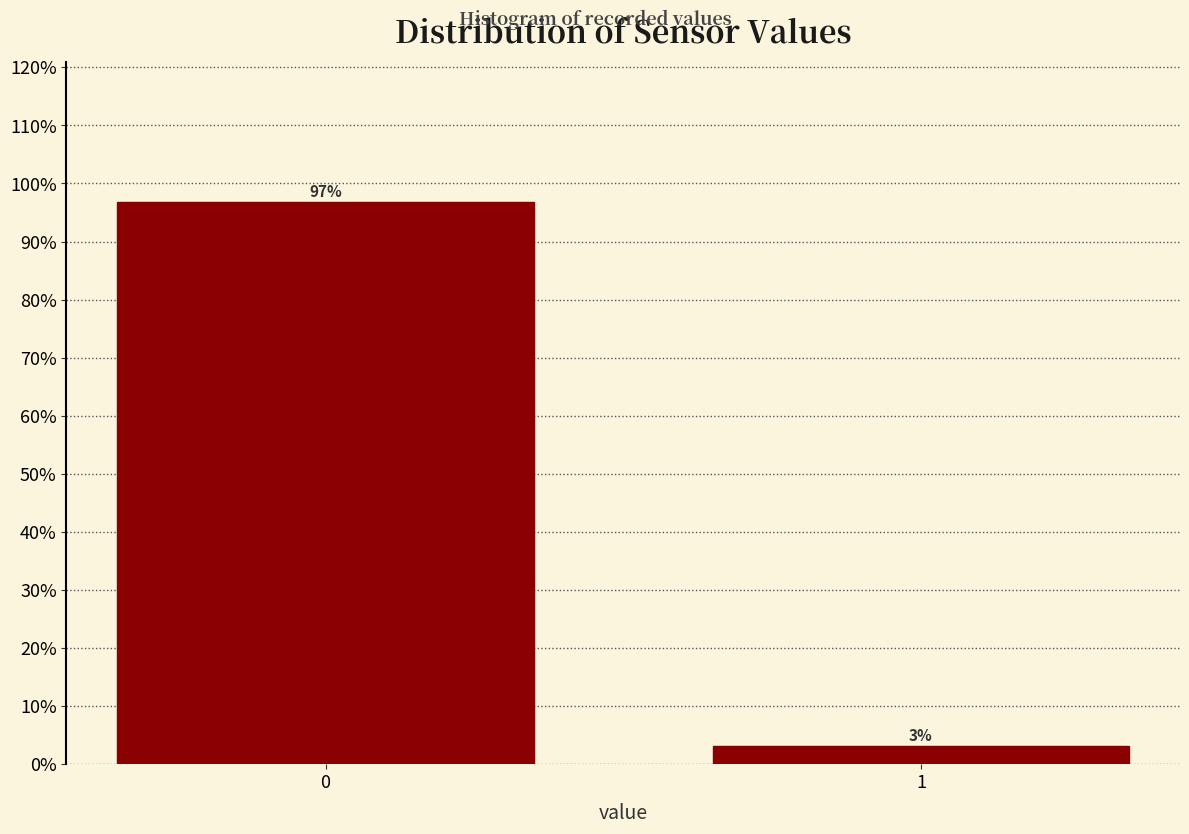

What is the average value?

50.0